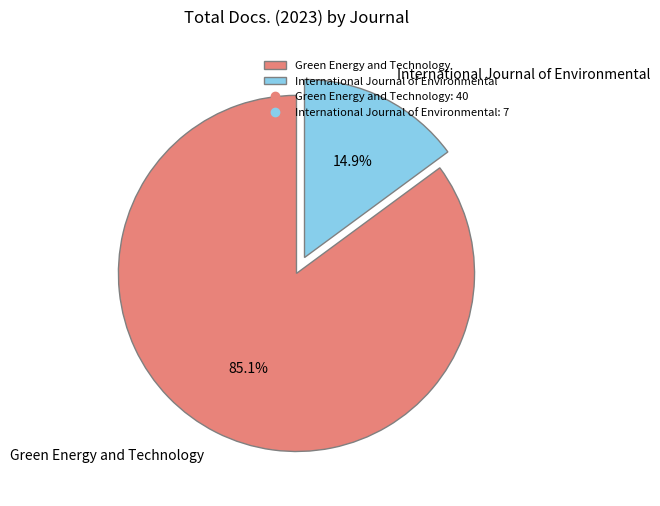

Between Green Energy and Technology and International Journal of Environmental, which is larger?

Green Energy and Technology